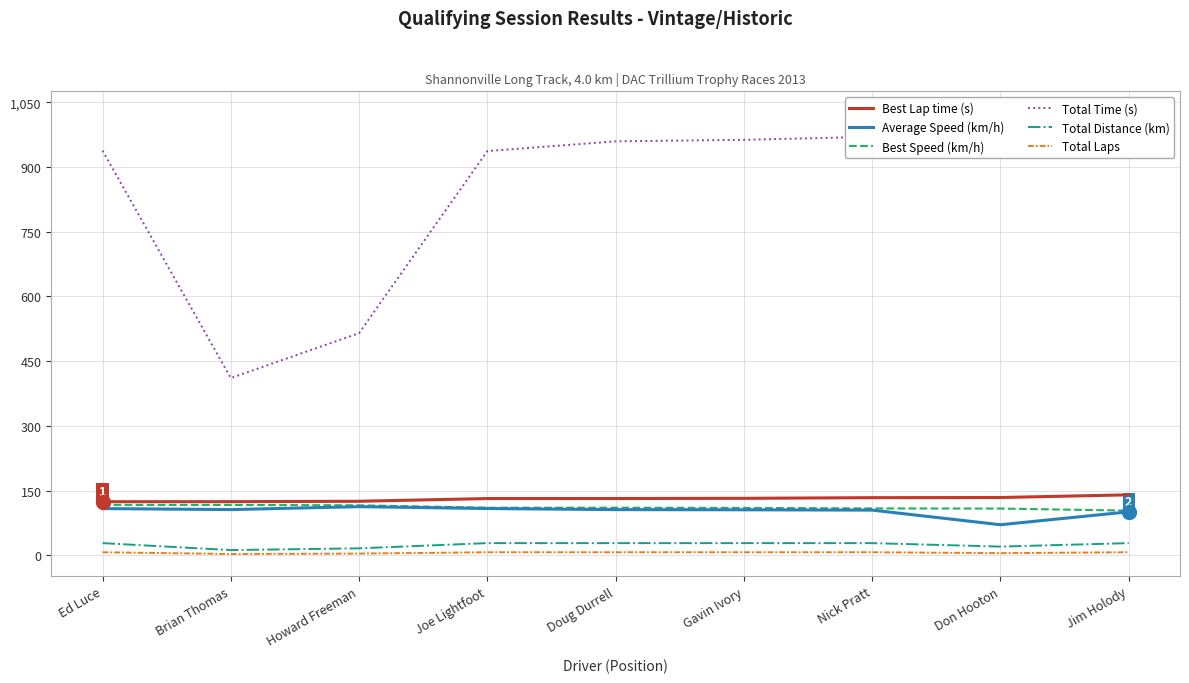

Reading left to right, transcribe all the data shown in this chart.

Best Lap time (s): Ed Luce=124.2	Brian Thomas=124.3	Howard Freeman=125.2	Joe Lightfoot=131.5	Doug Durrell=131.6	Gavin Ivory=132.1	Nick Pratt=133.6	Don Hooton=133.9	Jim Holody=140.1
Average Speed (km/h): Ed Luce=108.3	Brian Thomas=106.0	Howard Freeman=112.7	Joe Lightfoot=108.4	Doug Durrell=105.9	Gavin Ivory=105.5	Nick Pratt=104.7	Don Hooton=70.8	Jim Holody=100.7
Best Speed (km/h): Ed Luce=116.8	Brian Thomas=116.7	Howard Freeman=115.9	Joe Lightfoot=110.3	Doug Durrell=110.3	Gavin Ivory=109.9	Nick Pratt=108.6	Don Hooton=108.3	Jim Holody=103.5
Total Time (s): Ed Luce=937.9	Brian Thomas=410.8	Howard Freeman=514.8	Joe Lightfoot=936.8	Doug Durrell=959.4	Gavin Ivory=962.9	Nick Pratt=969.9	Don Hooton=1024.2	Jim Holody=1008.1
Total Distance (km): Ed Luce=28.2	Brian Thomas=12.1	Howard Freeman=16.1	Joe Lightfoot=28.2	Doug Durrell=28.2	Gavin Ivory=28.2	Nick Pratt=28.2	Don Hooton=20.1	Jim Holody=28.2
Total Laps: Ed Luce=7.0	Brian Thomas=3.0	Howard Freeman=4.0	Joe Lightfoot=7.0	Doug Durrell=7.0	Gavin Ivory=7.0	Nick Pratt=7.0	Don Hooton=5.0	Jim Holody=7.0